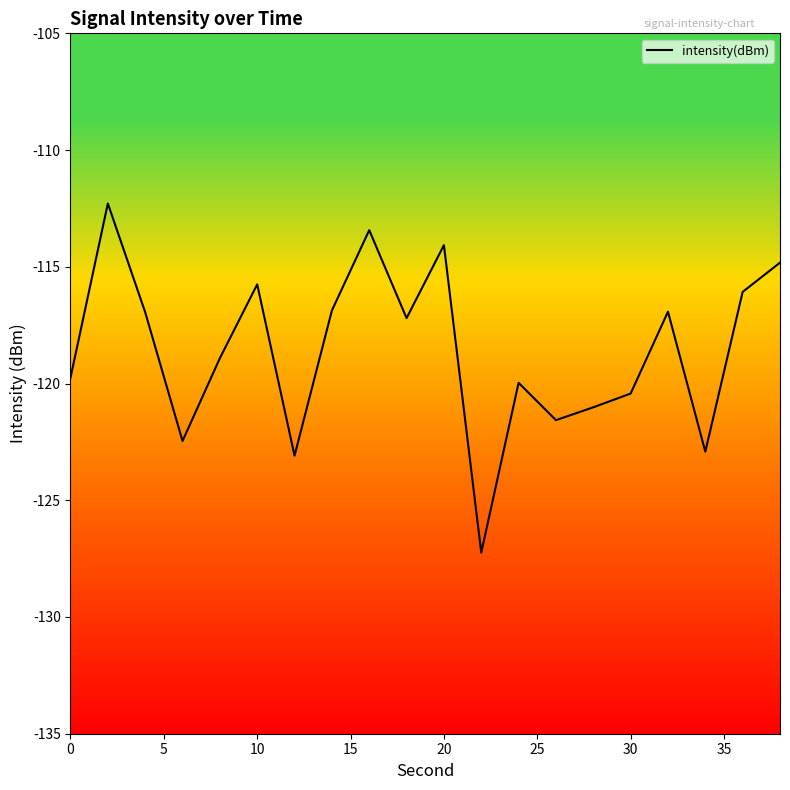

How many series are shown in this chart?

1